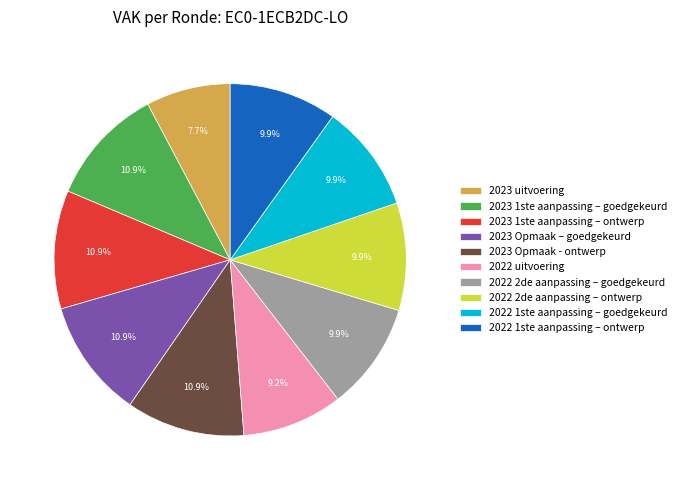

Which slice is the smallest?

2023 uitvoering